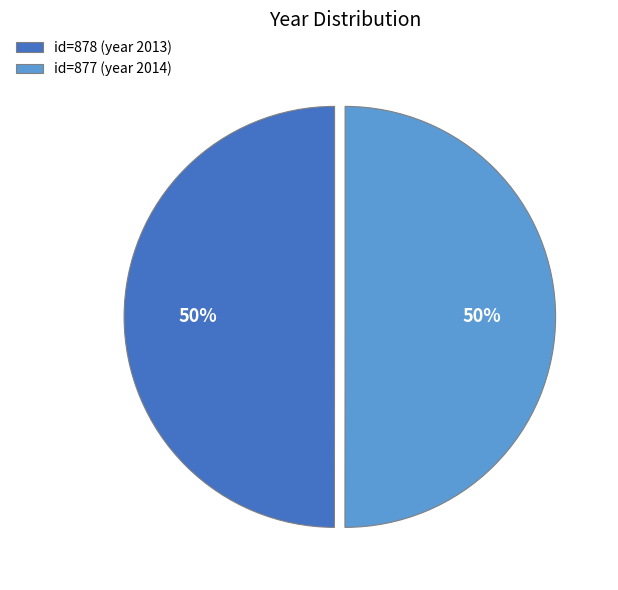

To the nearest percent, what percentage of the pie is id=877 (year 2014)?

50%